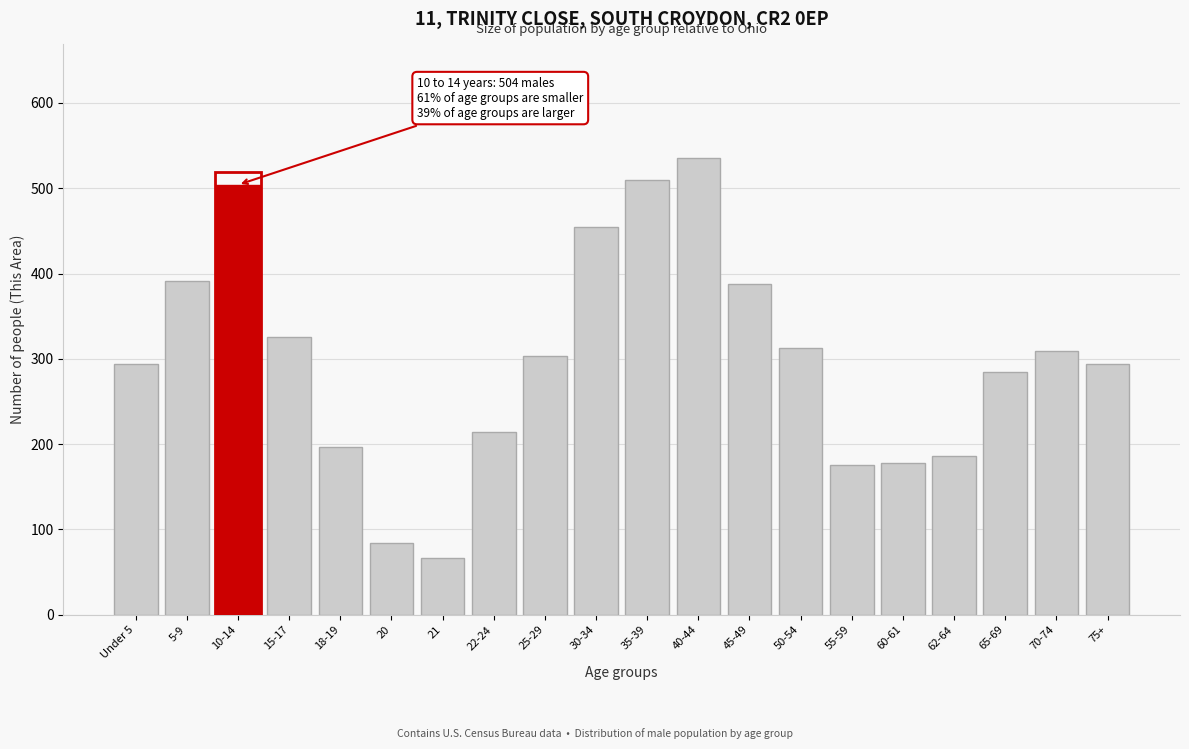

What is the approximate value at 22-24, to the nearest 10?

210